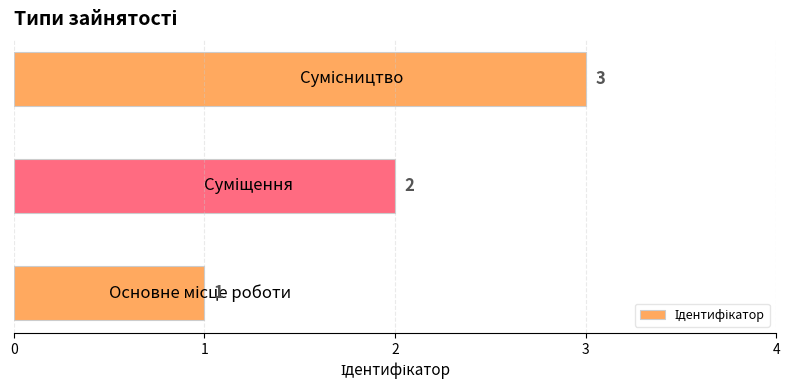

What is the maximum value shown in the chart?

3